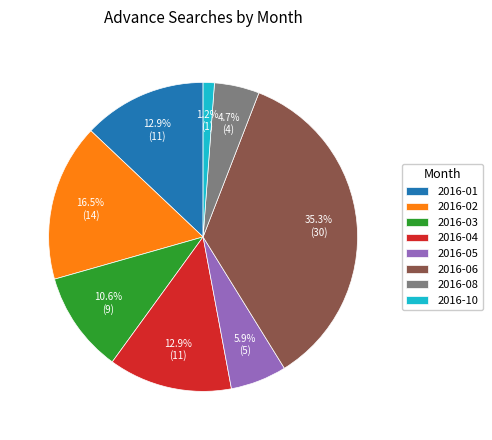

Combined, do 2016-05 and 2016-06 account for over 50%?

No